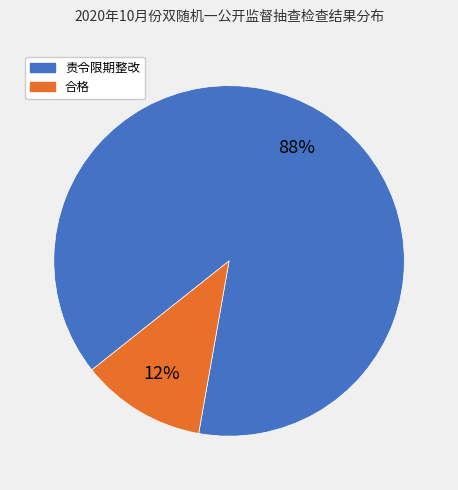

Which has a higher value, 合格 or 责令限期整改?

责令限期整改